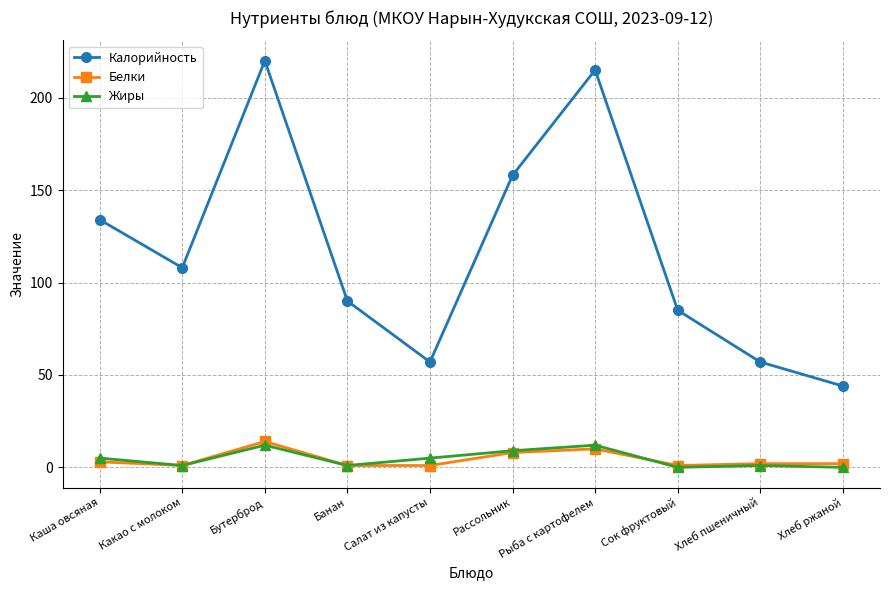

Is it true that Белки equals 14 at Бутерброд?

True